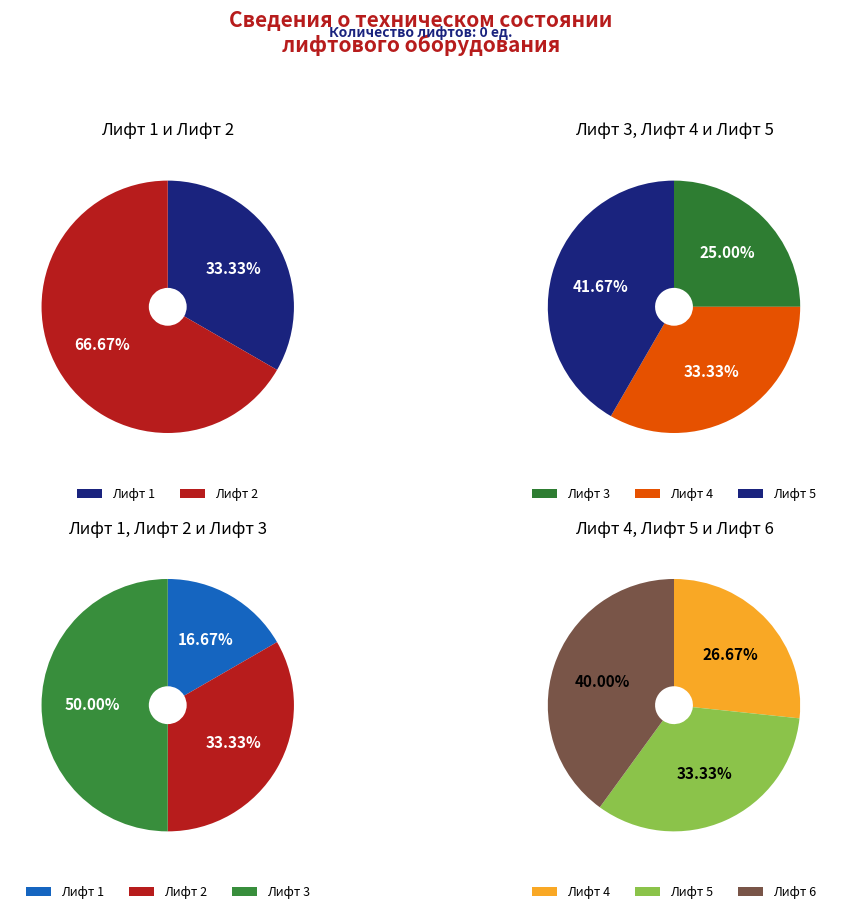

True or false: Лифт 3 accounts for 22% of the total.

False